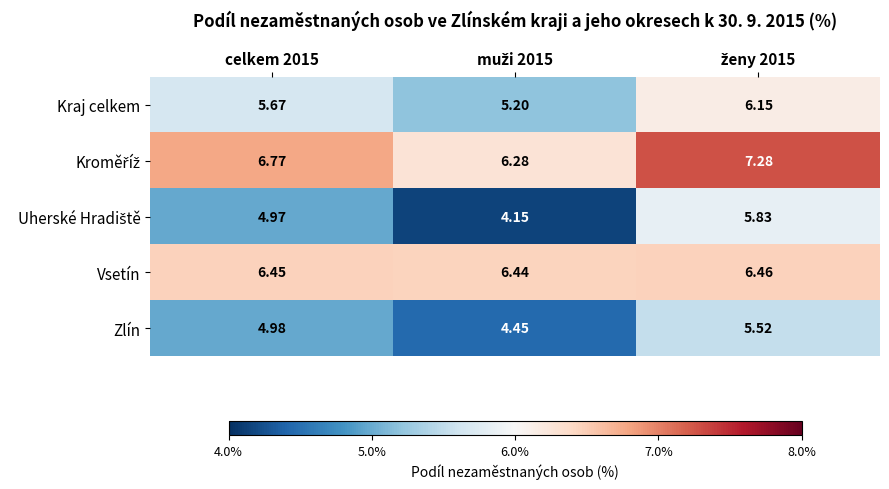

How many data points does each series have?

3